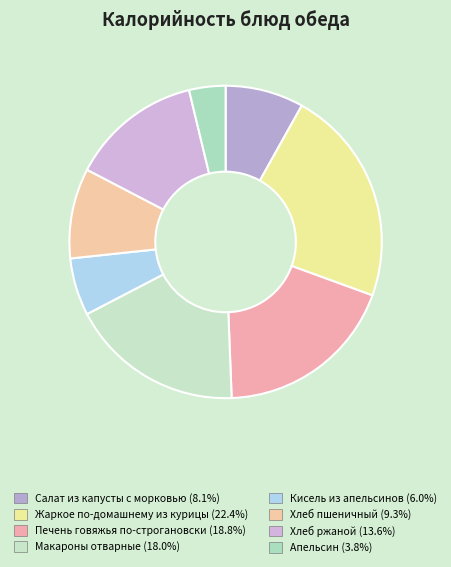

Do Печень говяжья по-строгановски and Кисель из апельсинов together represent more than half of the pie?

No